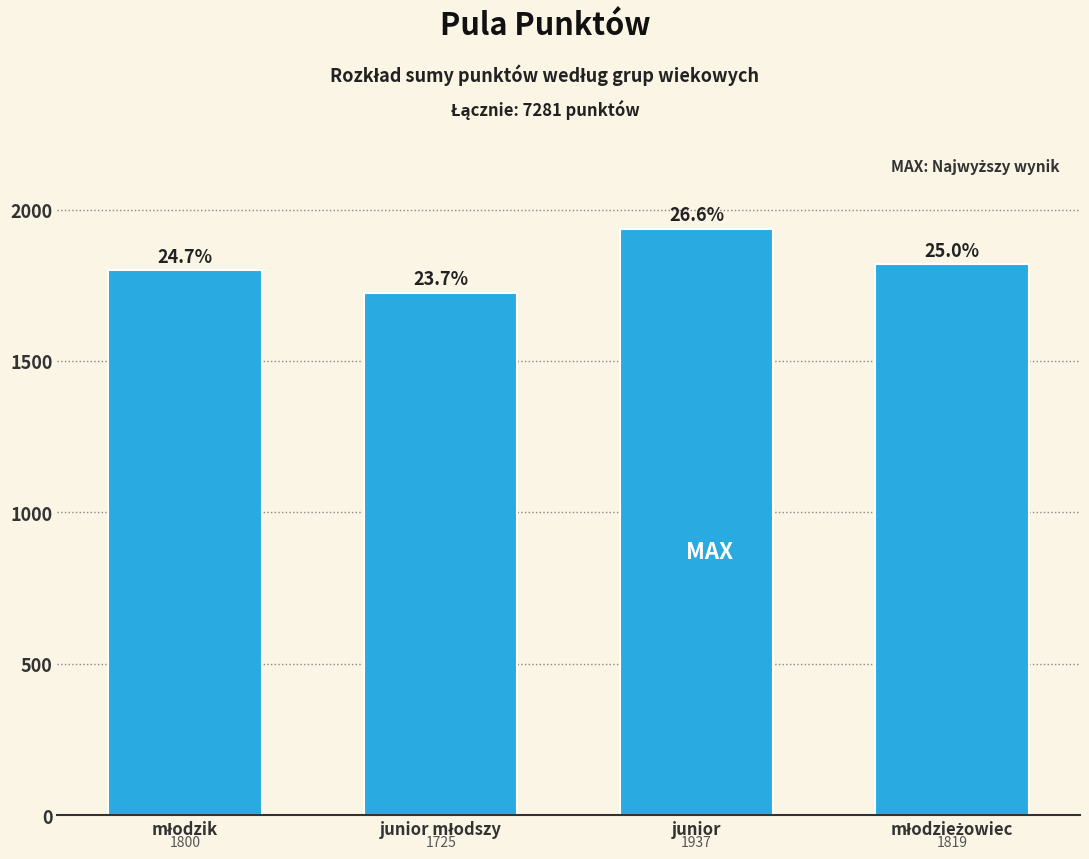

Reading left to right, what are all the values shown in this chart?

1800	1725	1937	1819